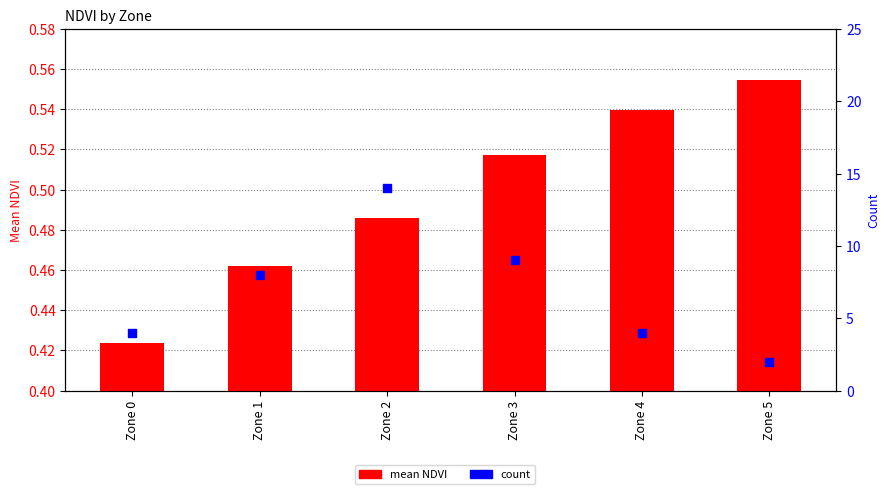

What are all the series names shown in the legend?

mean NDVI, count